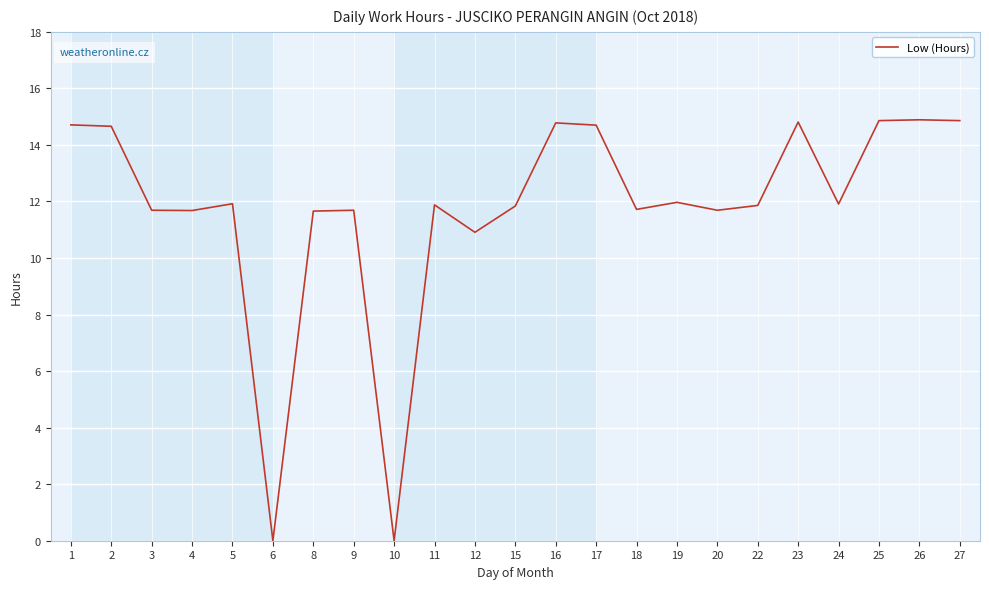

What is the maximum value shown in the chart?

14.9